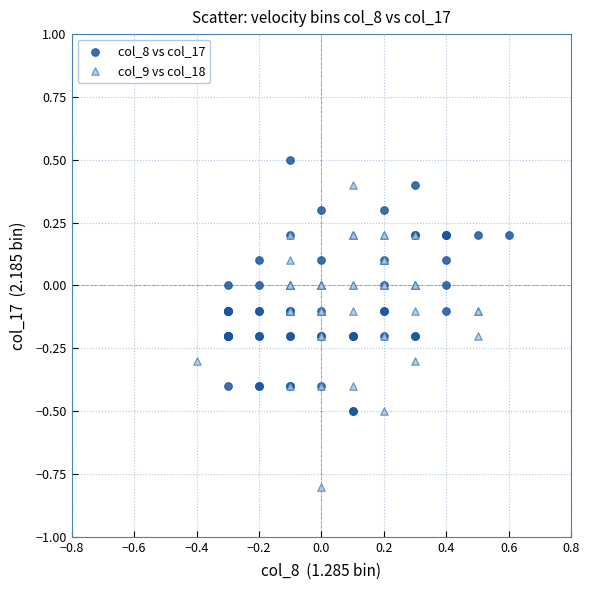

Which series reaches the minimum Y coordinate?

col_9 vs col_18